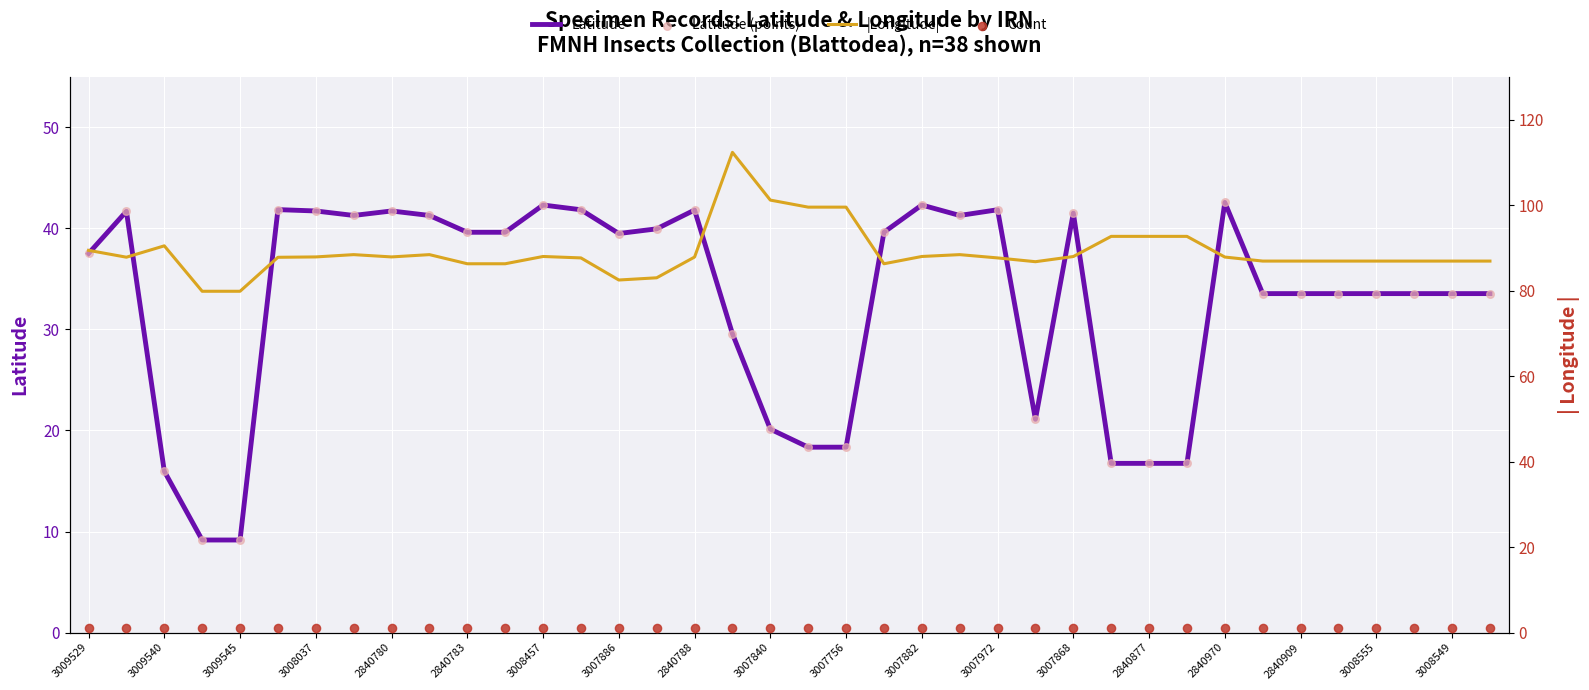

What are all the series names shown in the legend?

Latitude, Latitude (points), |Longitude|, Count